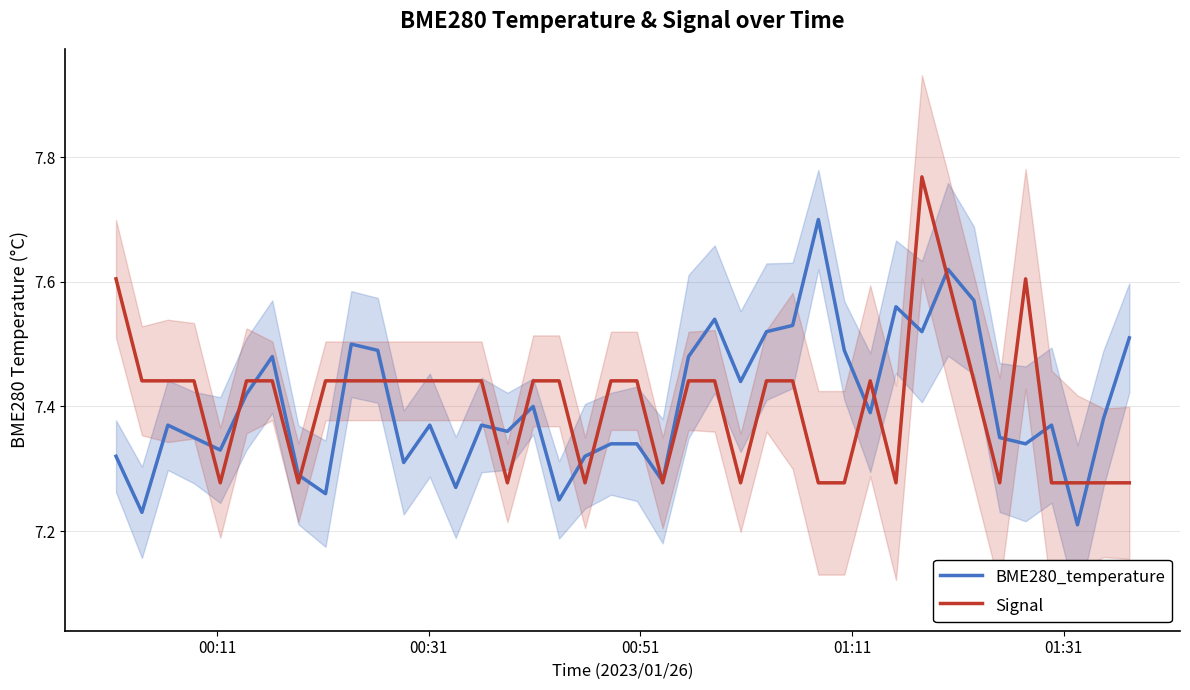

Is it true that BME280_temperature equals 11.9 at 36?

False